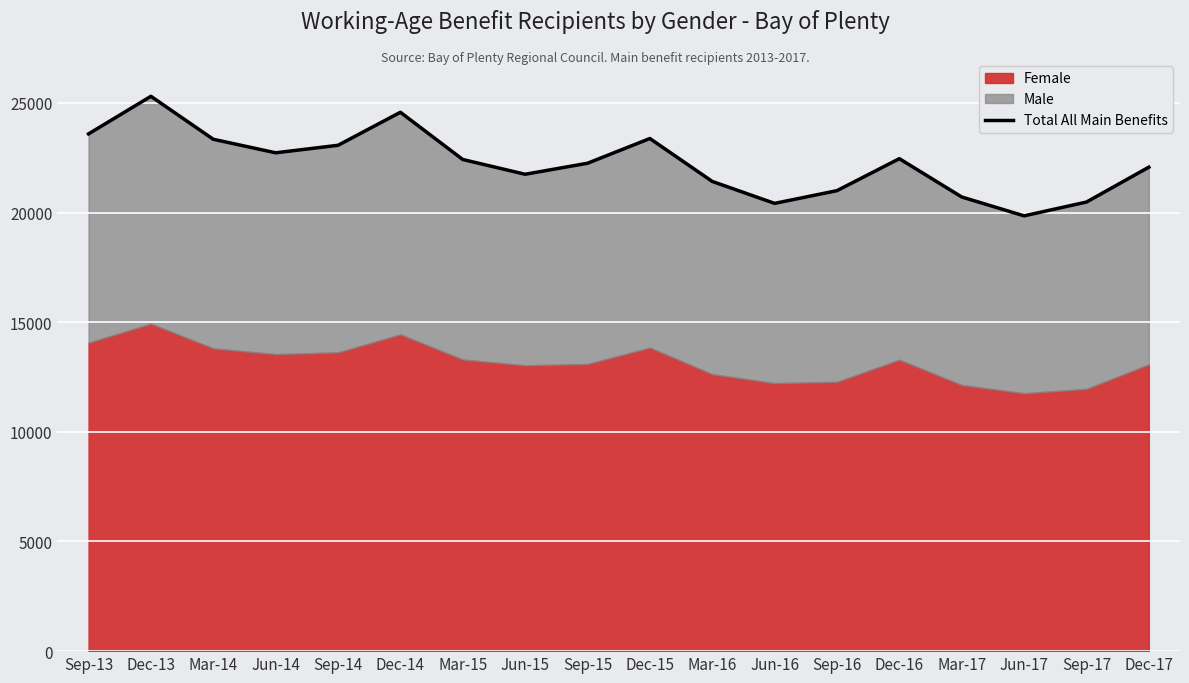

What is the difference between the maximum and minimum values?

5451